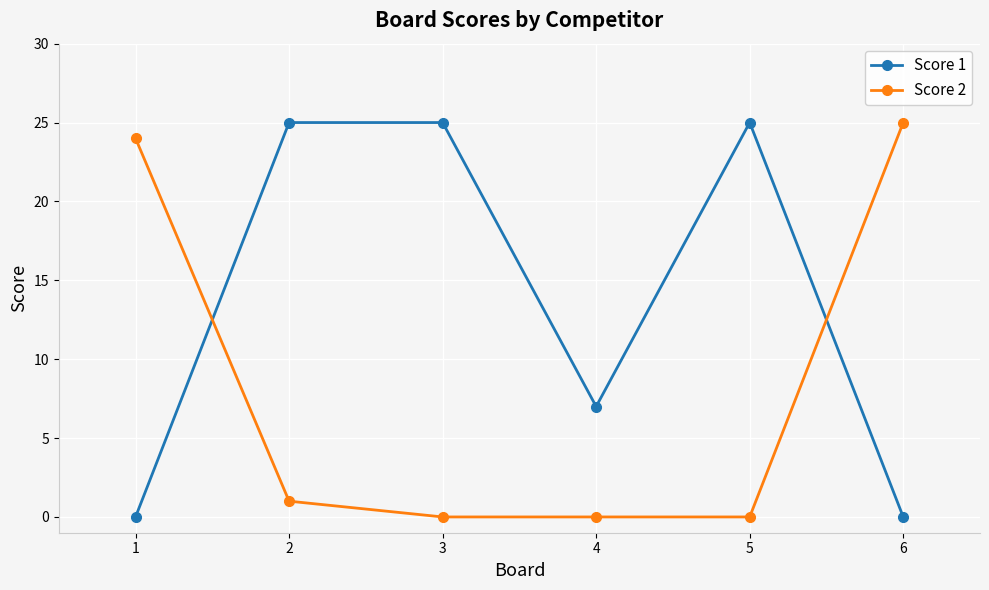

Reading right to left, what are all the values shown in this chart?

Score 1: 6=0	5=25	4=7	3=25	2=25	1=0
Score 2: 6=25	5=0	4=0	3=0	2=1	1=24